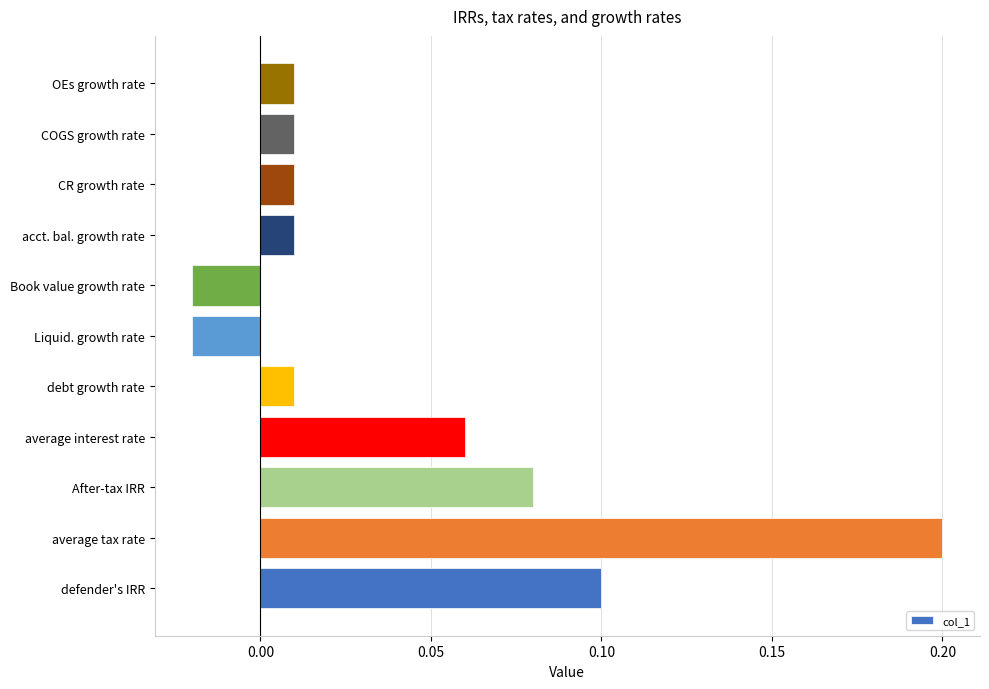

Which label corresponds to the largest value in the chart?

average tax rate